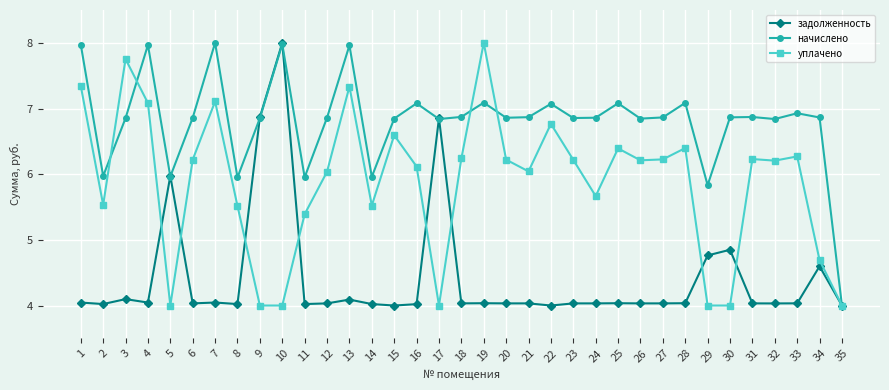

How many categories are shown in the chart?

35